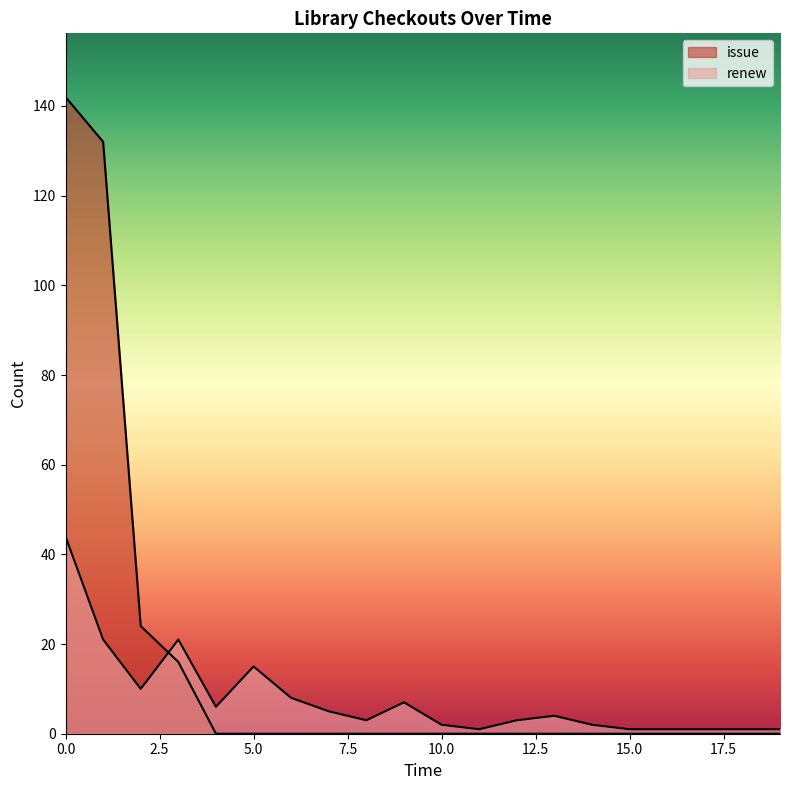

How many lines are shown in the chart?

2